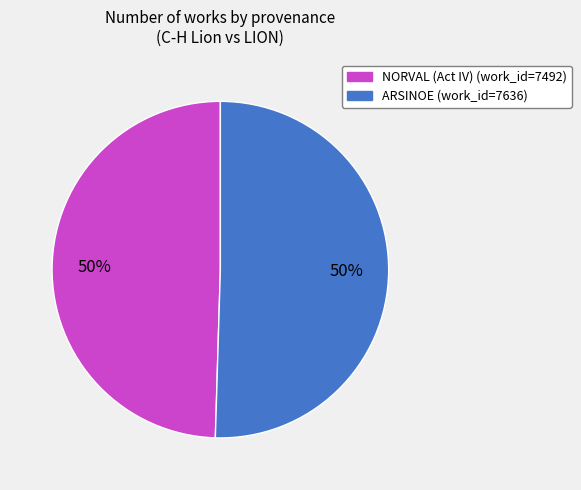

Count the number of slices in the pie.

2